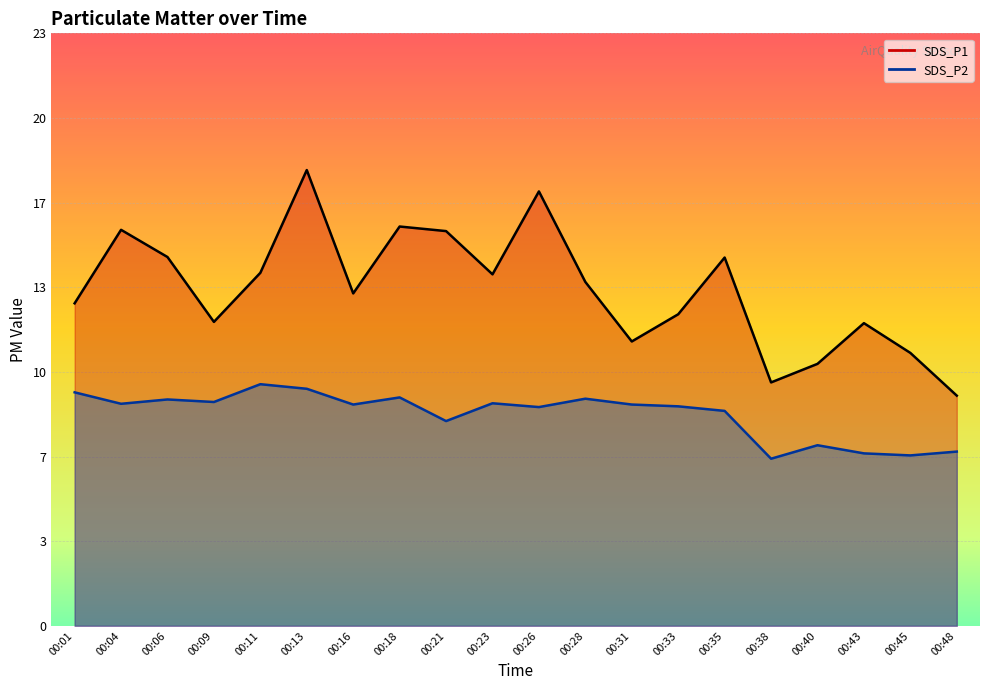

True or false: SDS_P2 has more than 1 points higher than both neighbors.

True